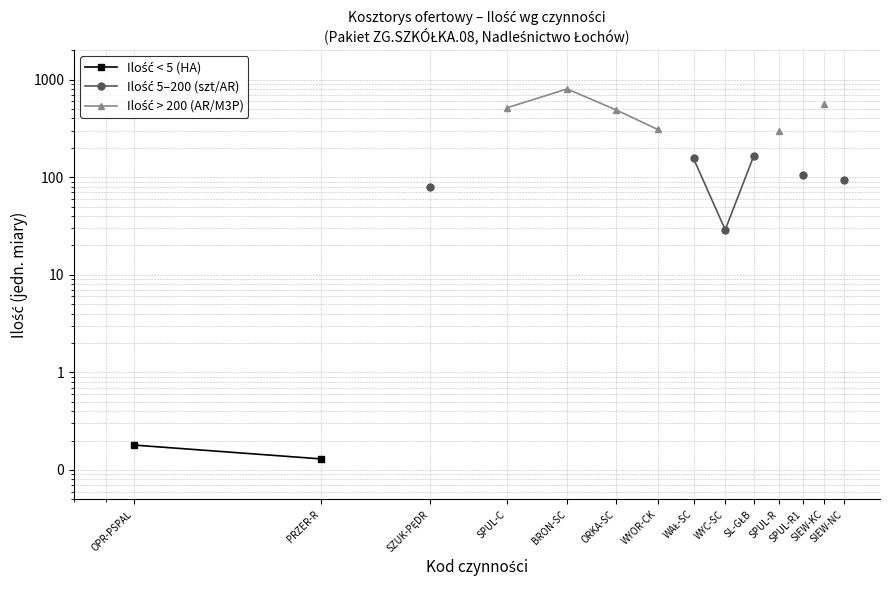

At which category does Ilość > 200 (AR/M3P) reach its first local peak?

BRON-SC